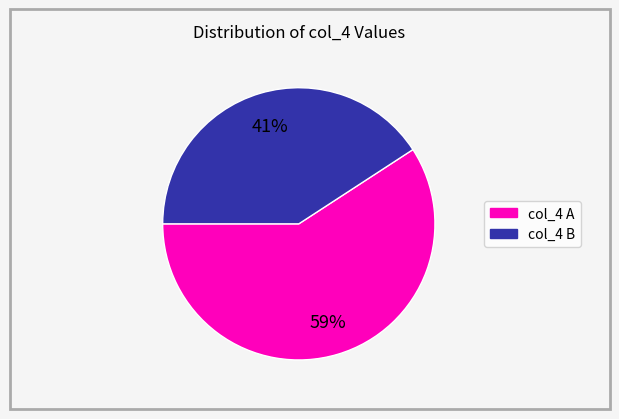

Does any single category account for the majority?

Yes